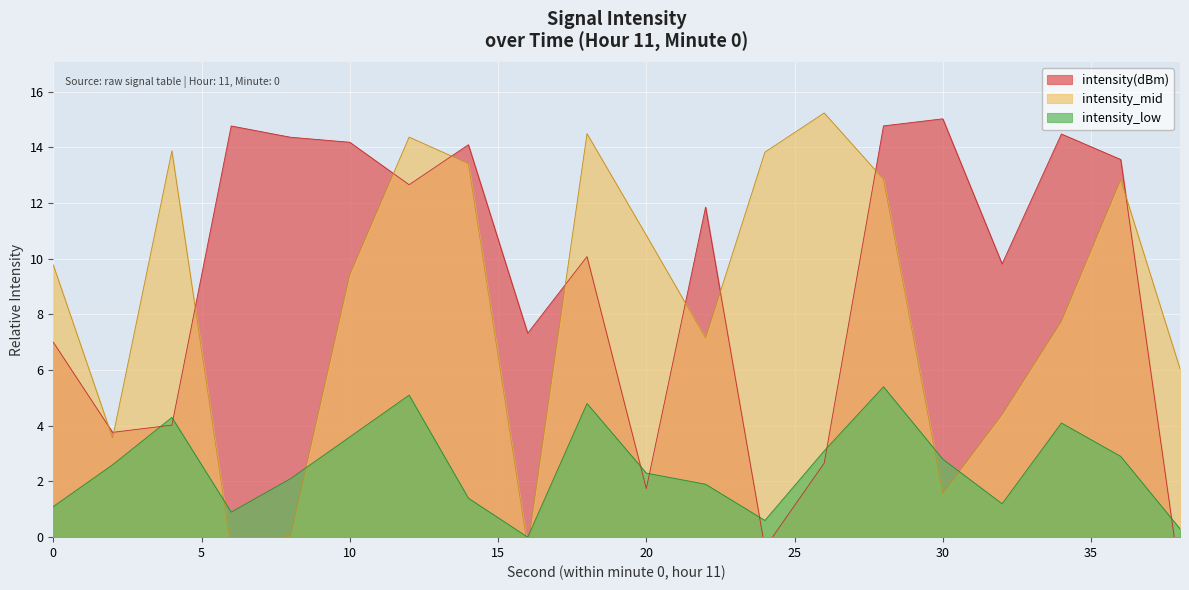

Is it true that the value at 28 is 10.0?

False